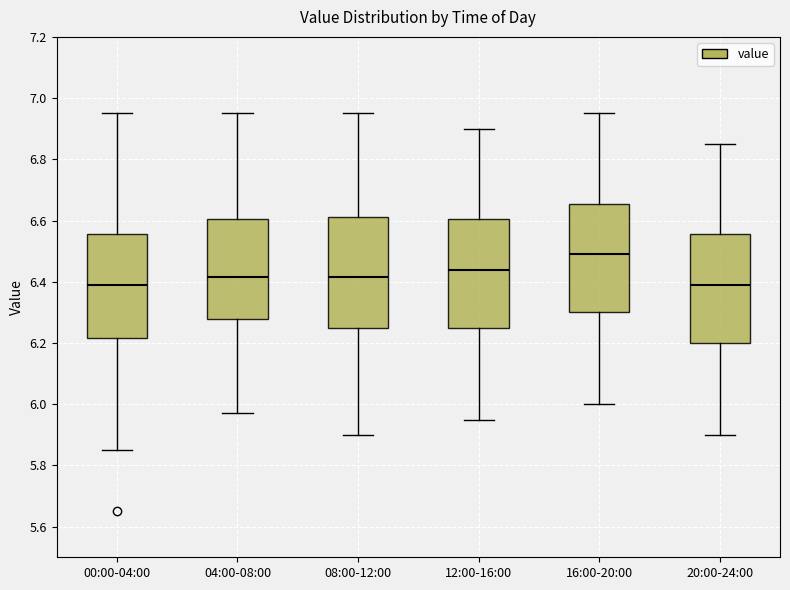

Where does the median line of the box for 08:00-12:00 sit on the y-axis? The values are not printed on the chart, so give them approximately, as read against the axis.

6.42